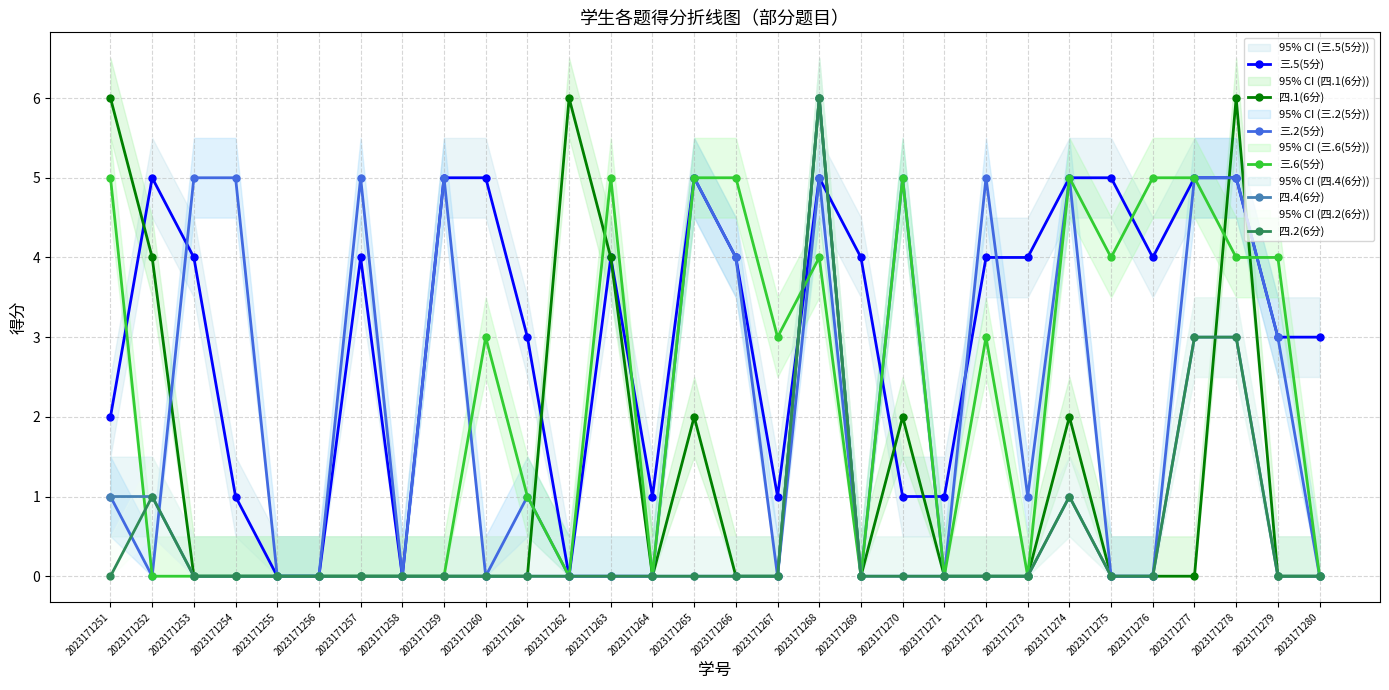

What is the average value of the 三.6(5分) series?

2